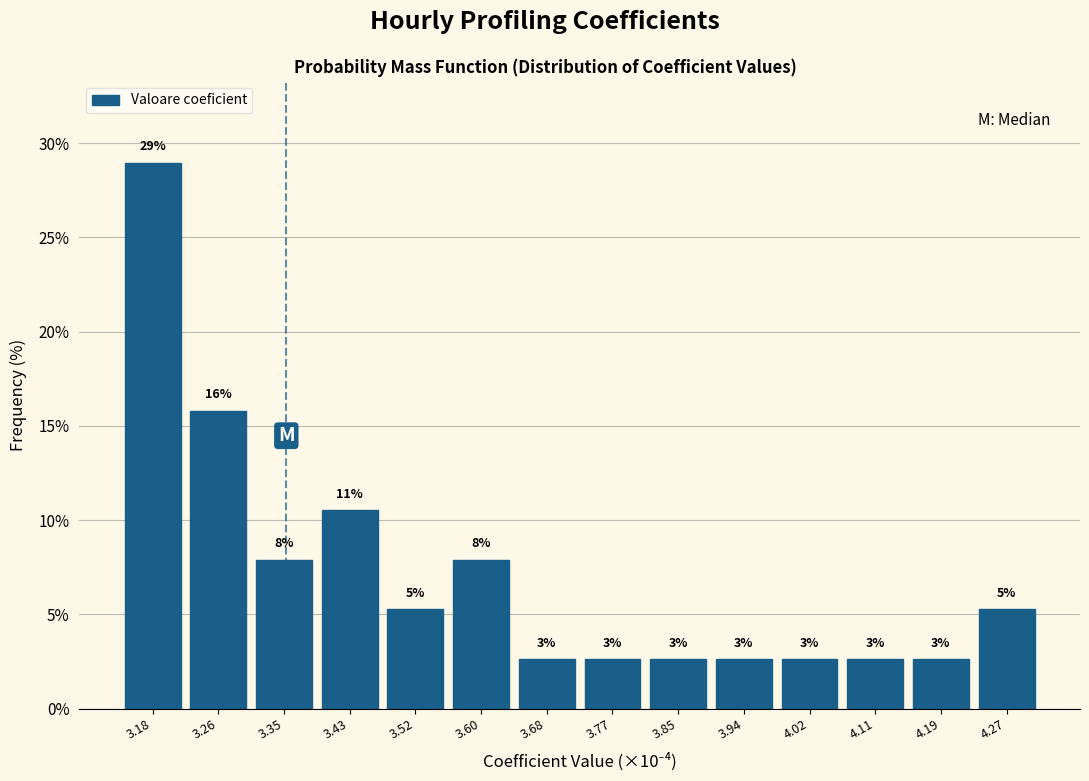

Are the bars horizontal?

No